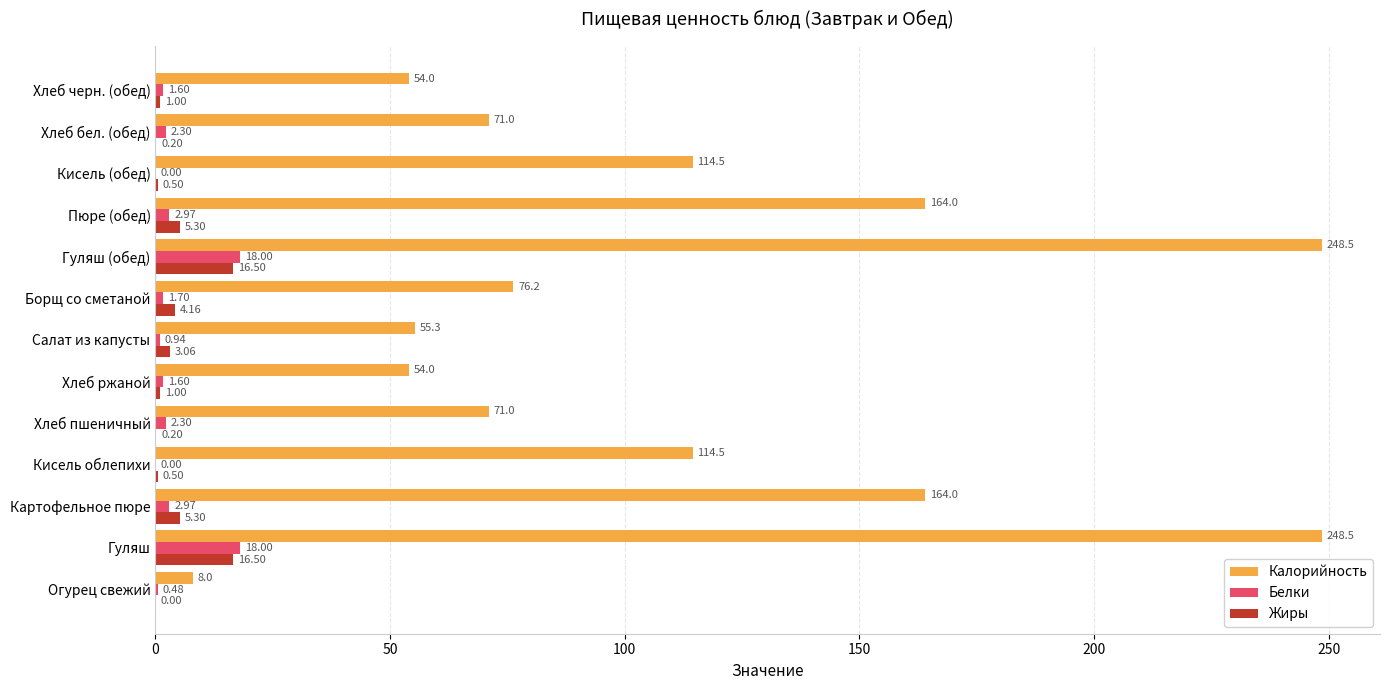

Is the value of Белки at Пюре (обед) greater than the value of Калорийность at Салат из капусты?

No